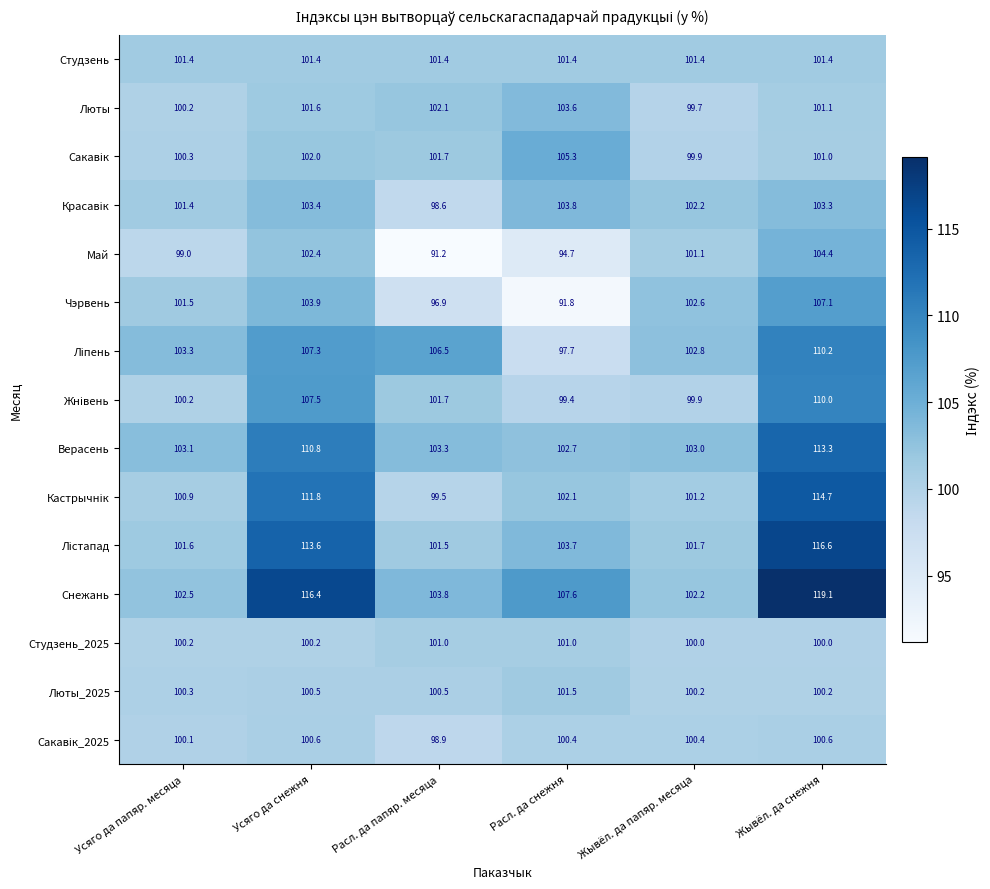

Is it true that Люты equals 101.1 at Жывёл. да снежня?

True